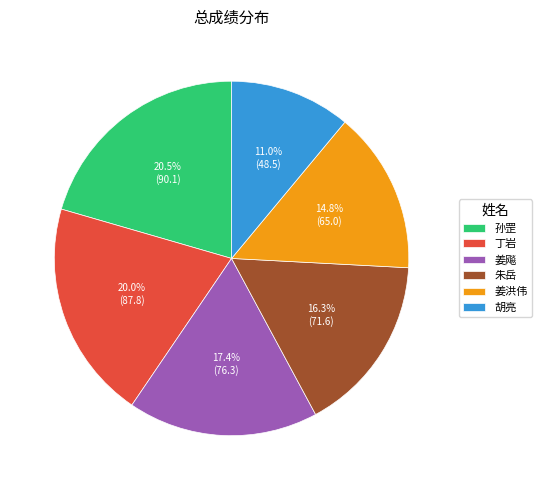

Is there a majority slice in this chart?

No